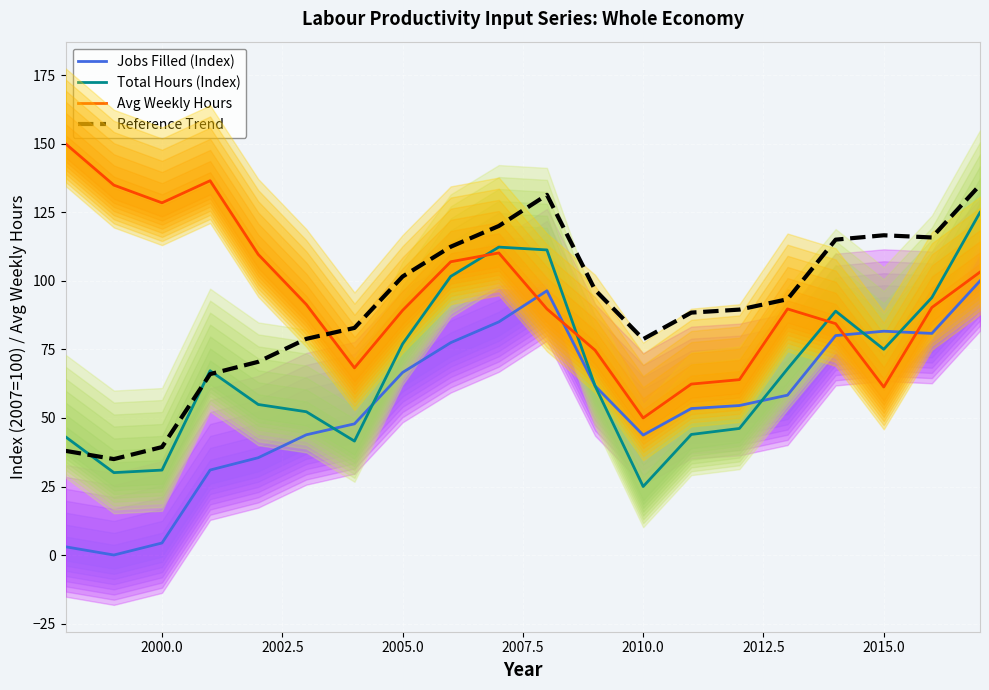

What is the difference between the maximum and second lowest values in the Reference Trend series?

97.0